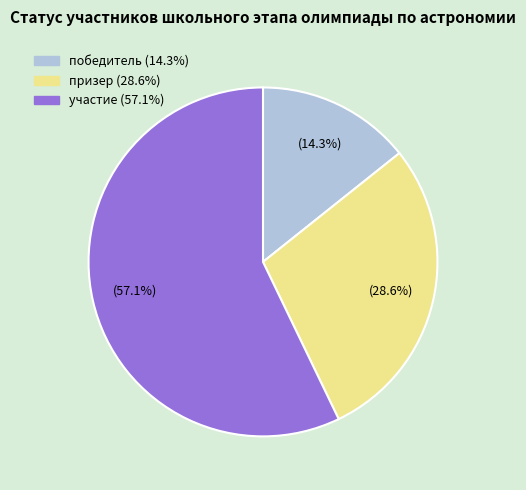

What percentage is NOT represented by победитель?

85.7%